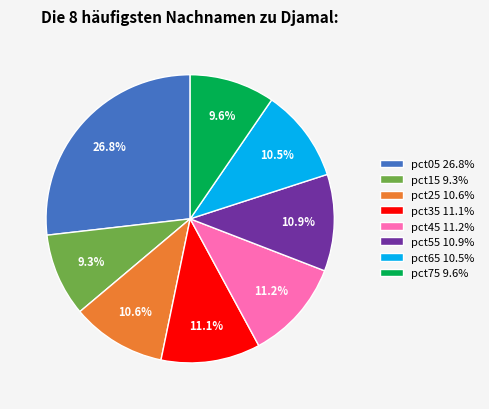

Between pct35 11.1% and pct15 9.3%, which is larger?

pct35 11.1%